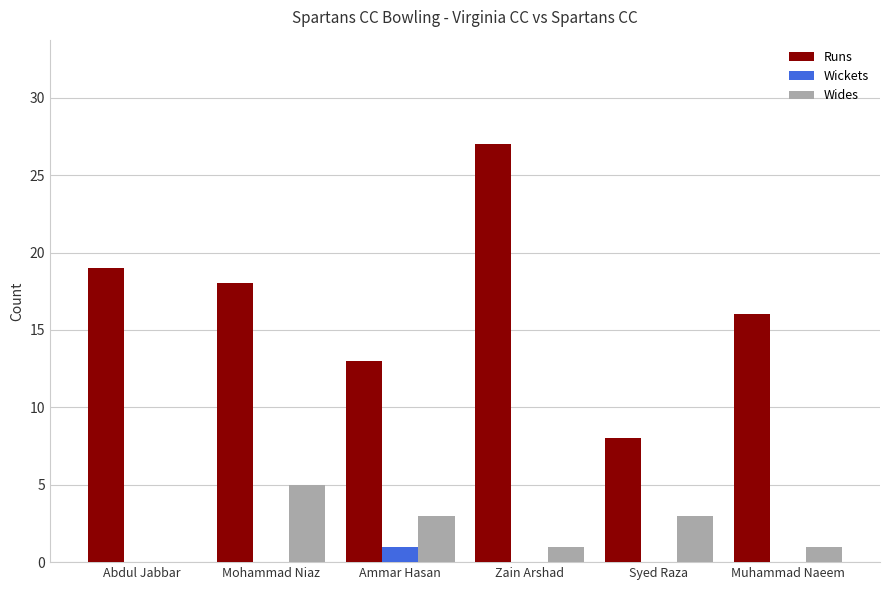

Is it true that Wides equals 0 at Abdul Jabbar?

True